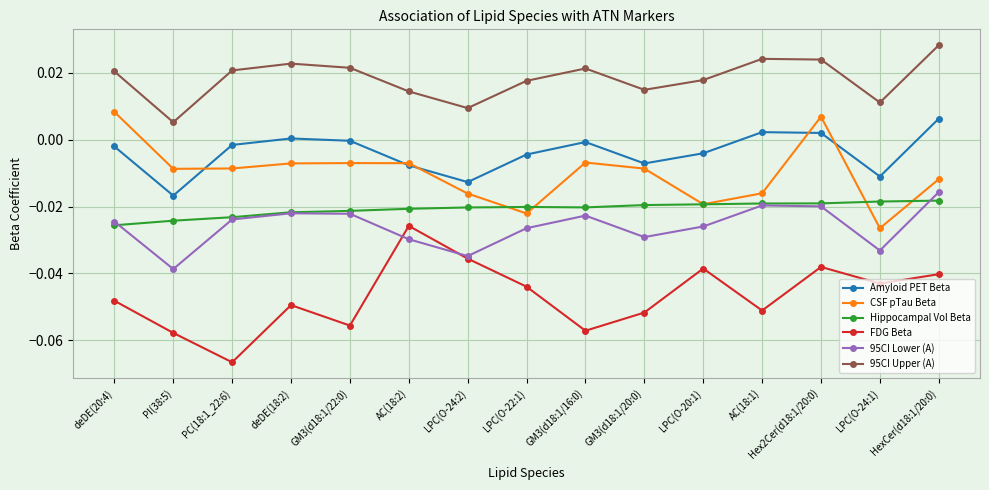

Is the value of Amyloid PET Beta at GM3(d18:1/16:0) greater than the value of 95CI Lower (A) at LPC(O-24:2)?

Yes